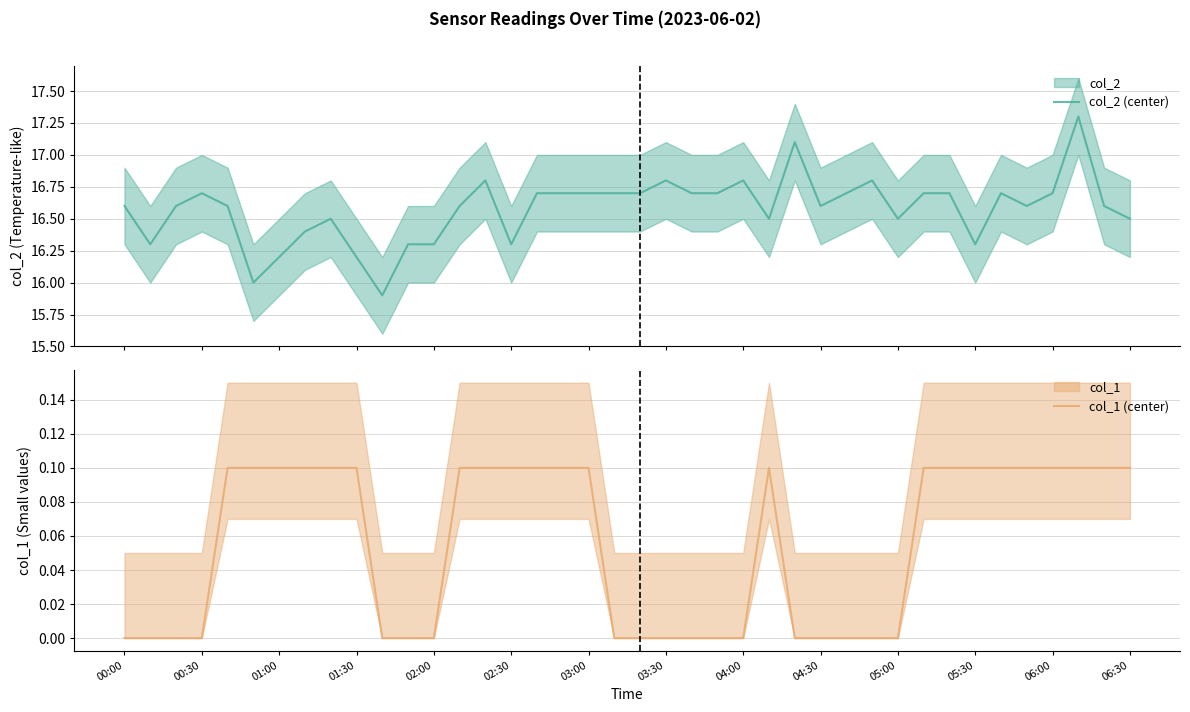

At which category does the chart reach its minimum across all series?

00:00